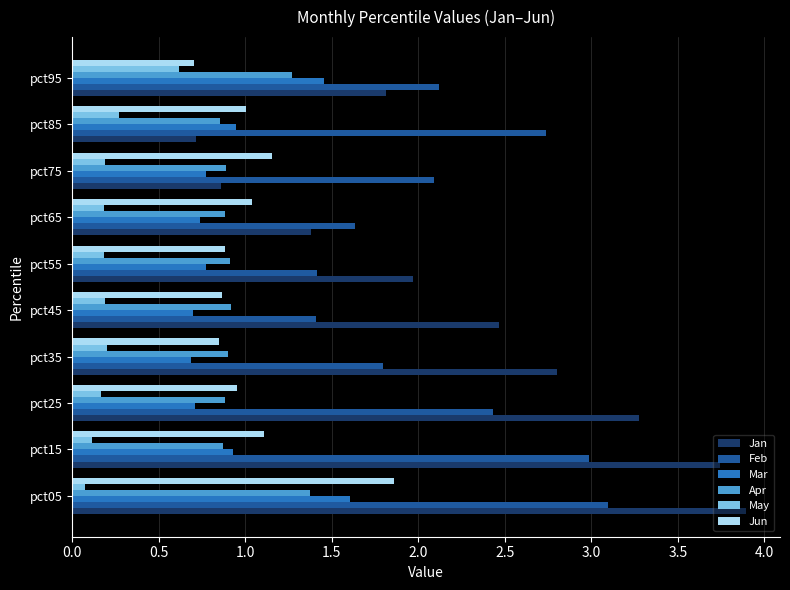

Is the value of Jan at pct35 greater than the value of Jun at pct45?

Yes